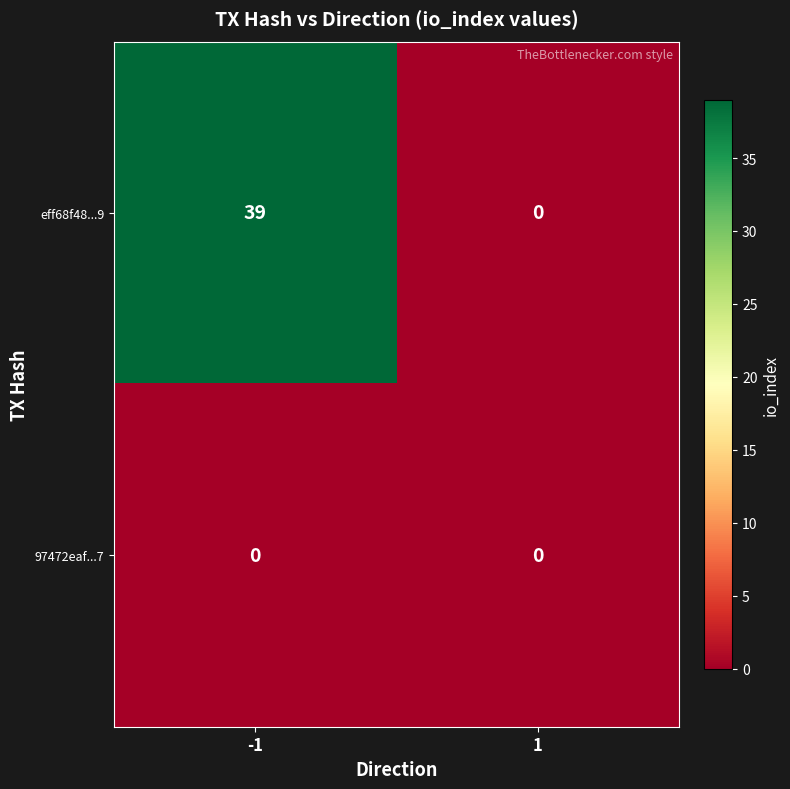

Reading right to left, transcribe all the data shown in this chart.

eff68f48...9: 0	39
97472eaf...7: 0	0